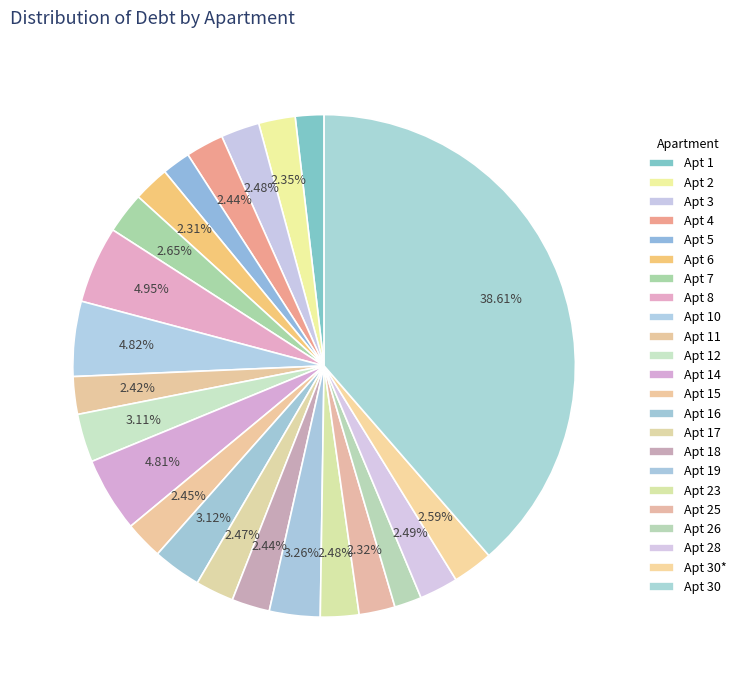

Is there any slice that represents more than half of the pie?

No